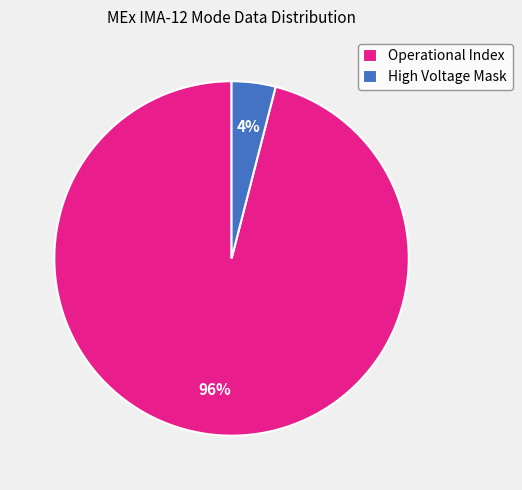

Which has a higher value, High Voltage Mask or Operational Index?

Operational Index